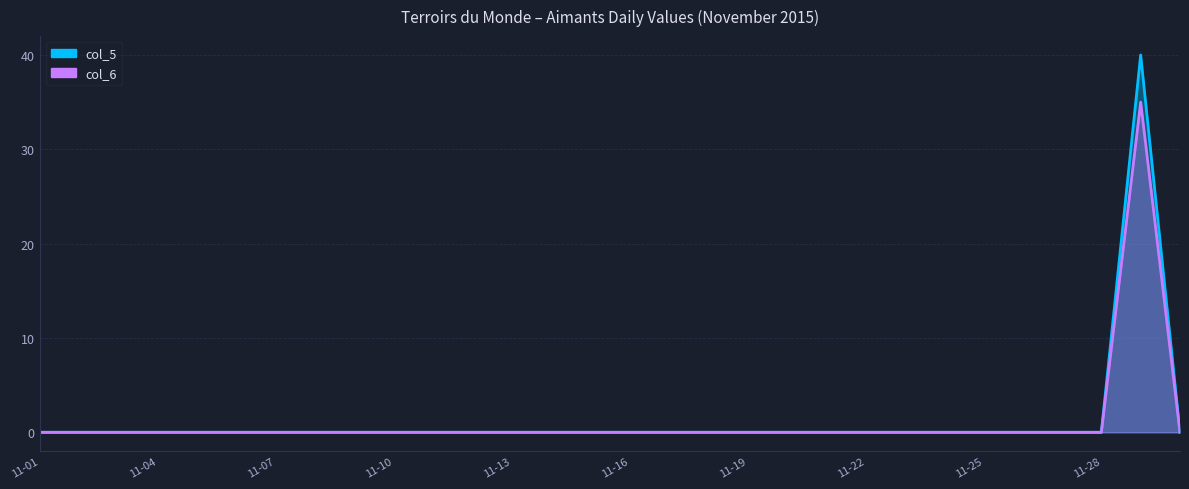

Which series has the largest range (max minus min)?

col_5